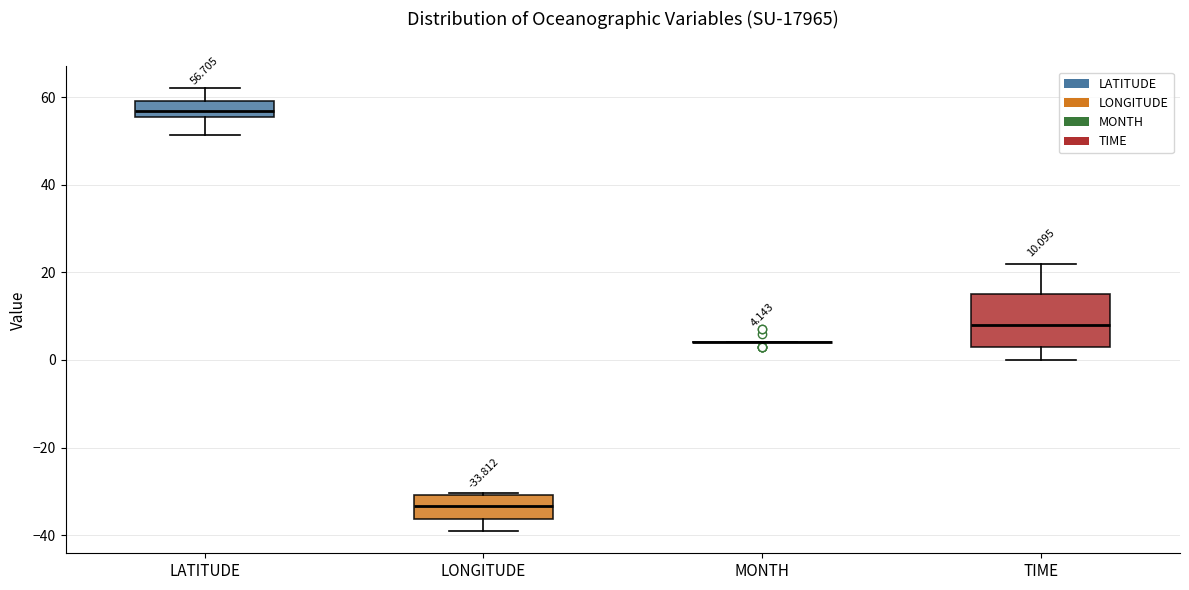

Which box is the tallest, from its lower edge to its upper edge?

TIME